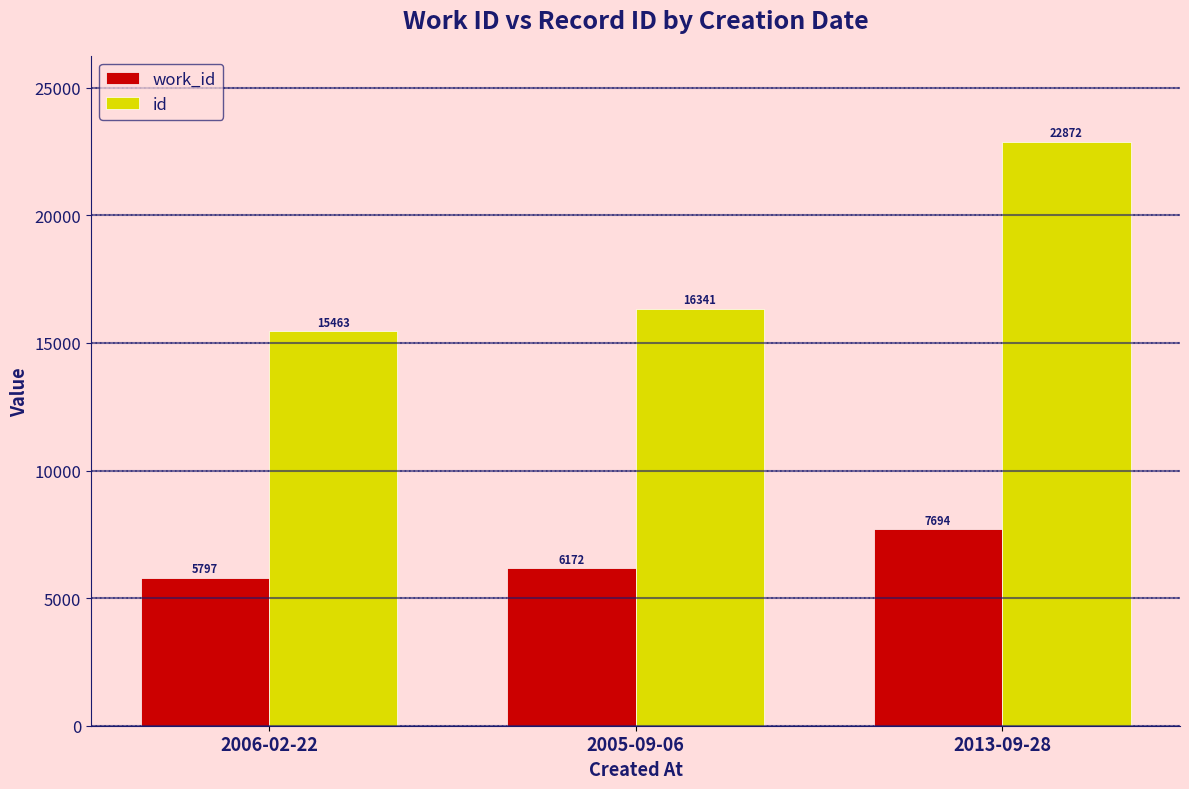

List the labels in order of work_id value, smallest first.

2006-02-22, 2005-09-06, 2013-09-28